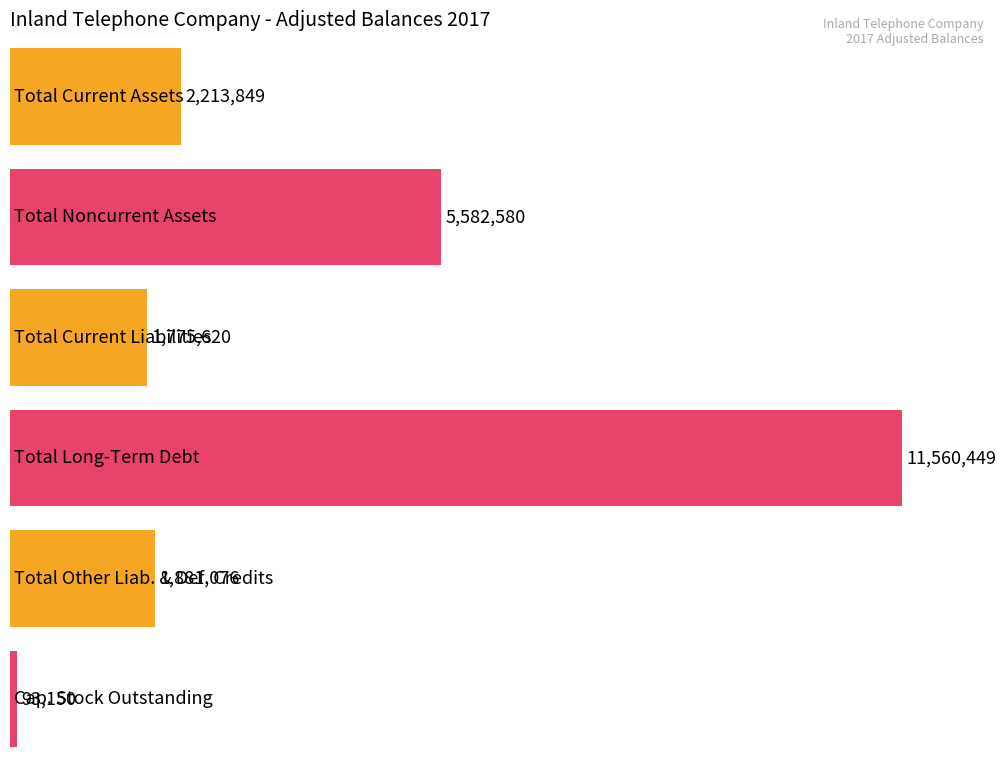

True or false: the data shows 93150 at Cap. Stock Outstanding.

True